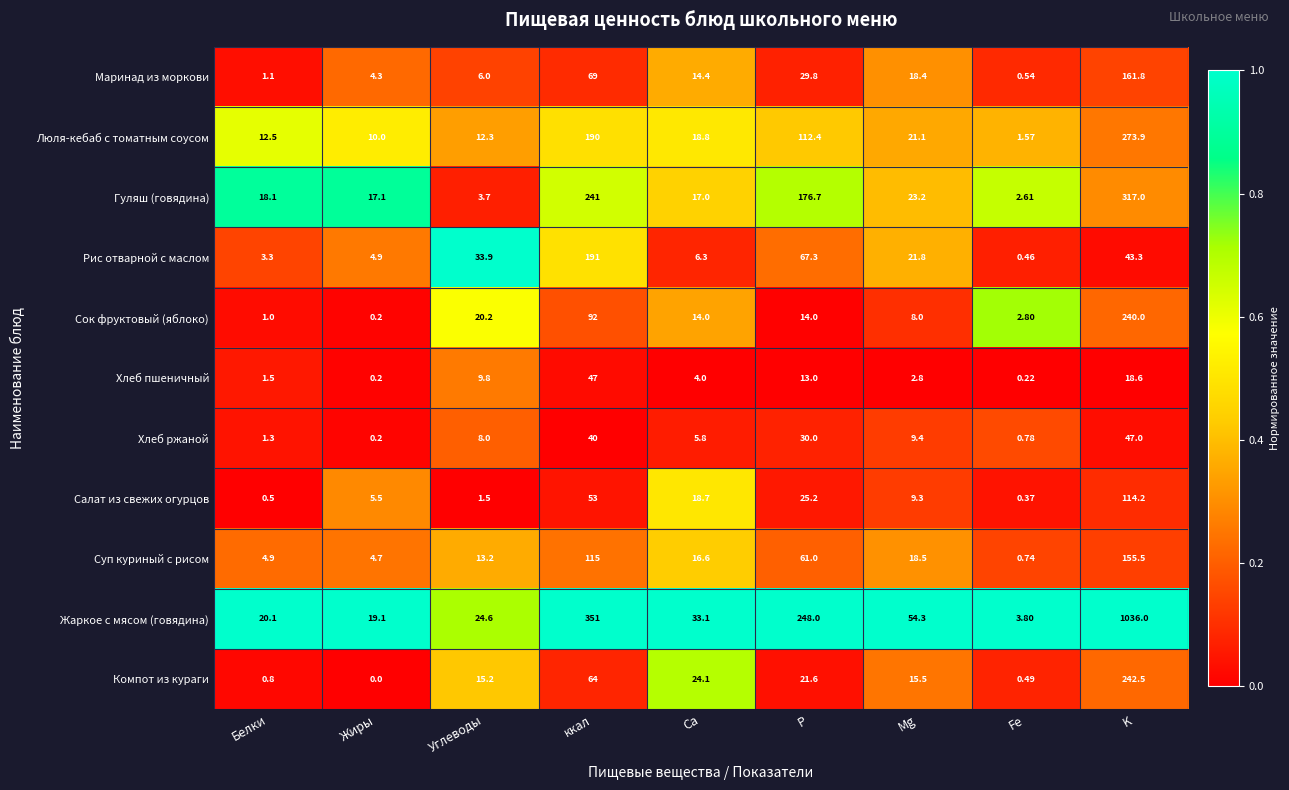

What is the maximum value shown in the chart?

1036.0